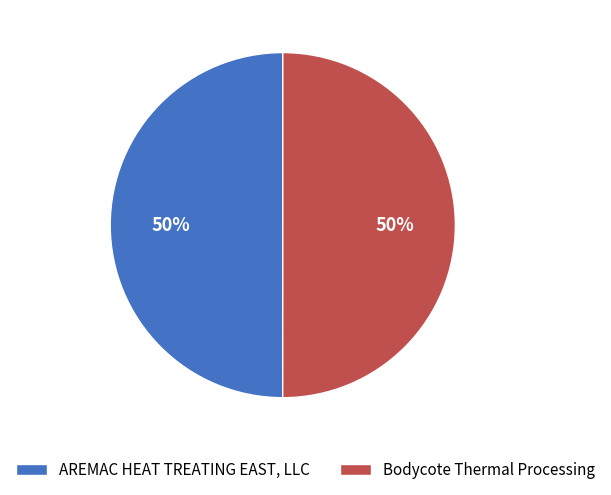

What percentage is the Bodycote Thermal Processing slice, to the nearest percent?

50%